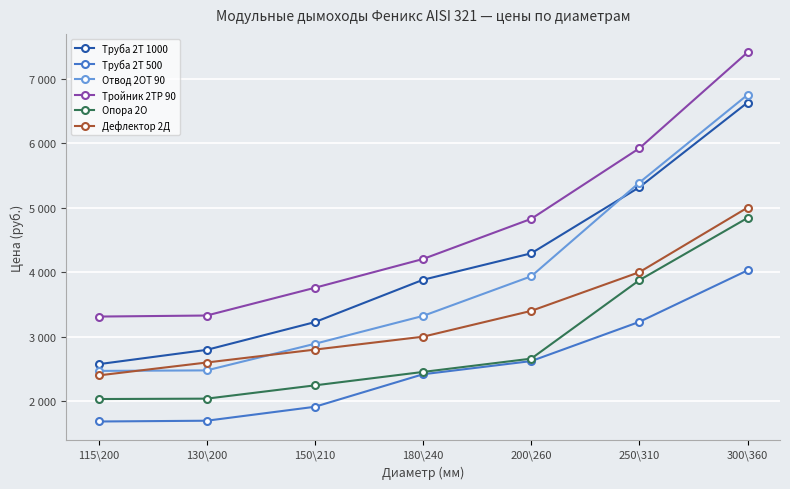

Does the chart have visible grid lines?

Yes